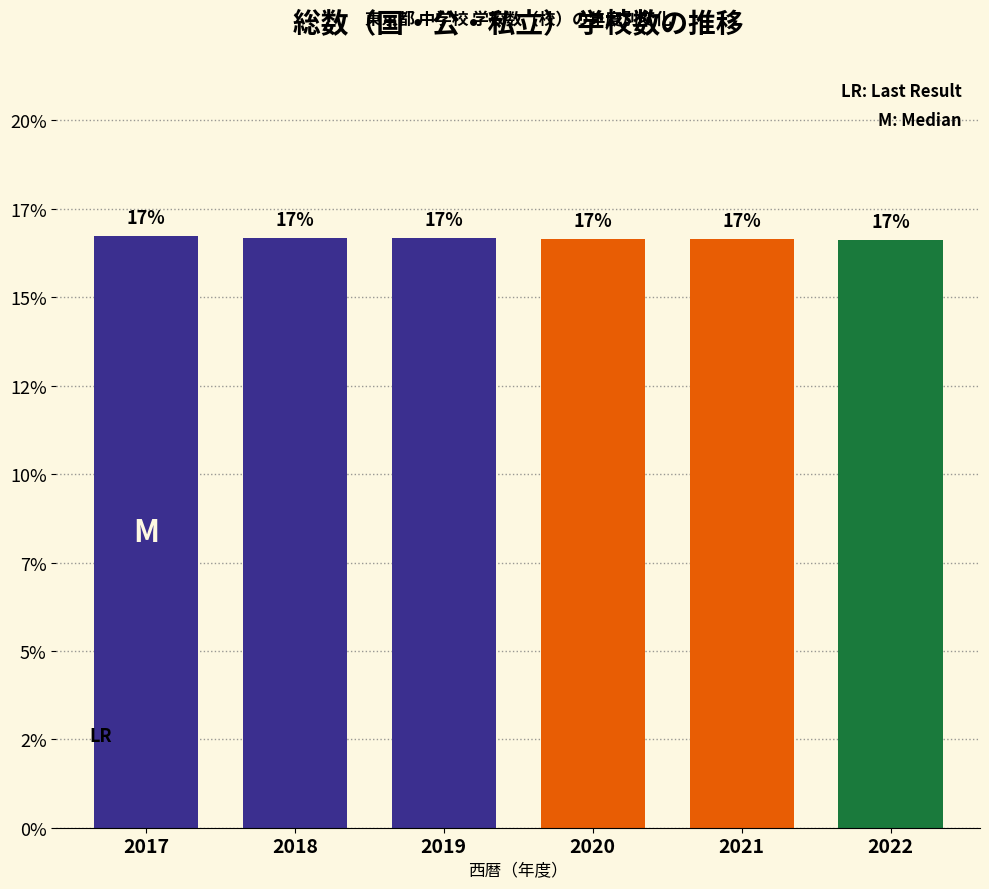

The chart shows a value of 10.4 at 2021. True or false?

False